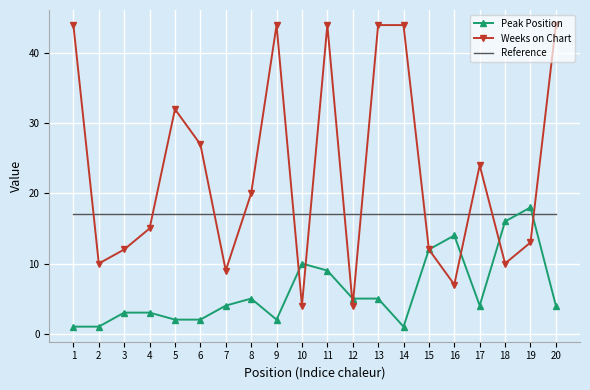

What is the minimum value for Weeks on Chart?

4